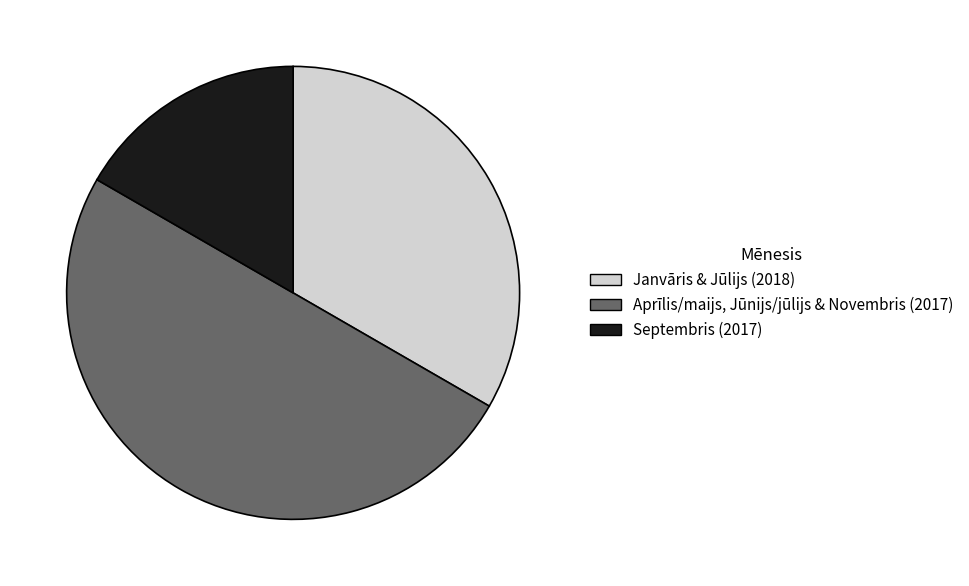

What is the smallest slice in the pie chart?

Septembris (2017)